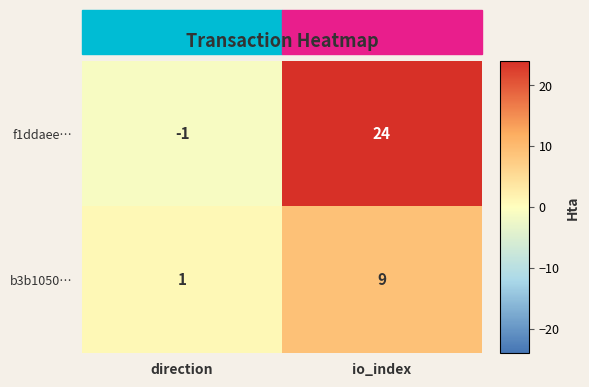

List the series in order of their overall mean, lowest first.

b3b1050…, f1ddaee…